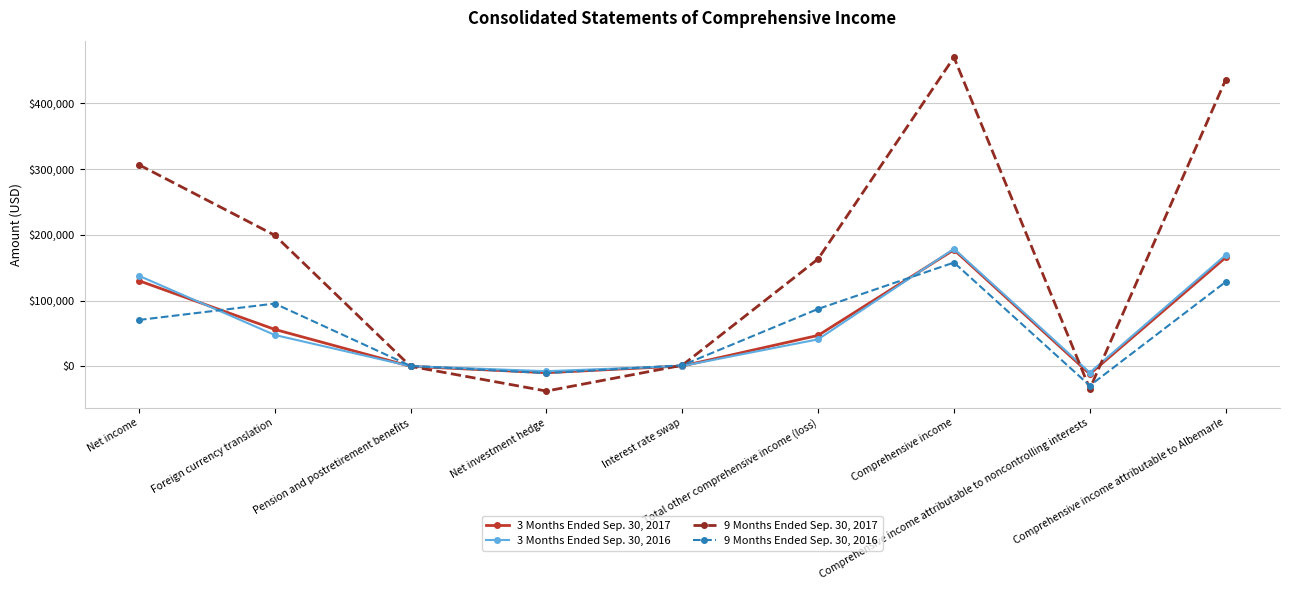

Count the number of data series in this chart.

4